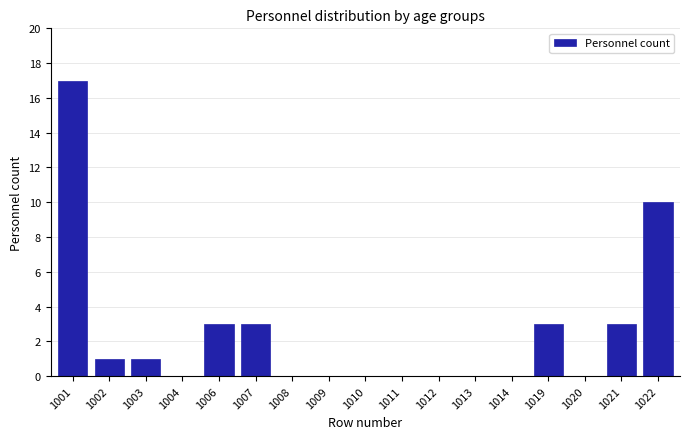

Reading left to right, transcribe all the data shown in this chart.

1001=17	1002=1	1003=1	1004=0	1006=3	1007=3	1008=0	1009=0	1010=0	1011=0	1012=0	1013=0	1014=0	1019=3	1020=0	1021=3	1022=10